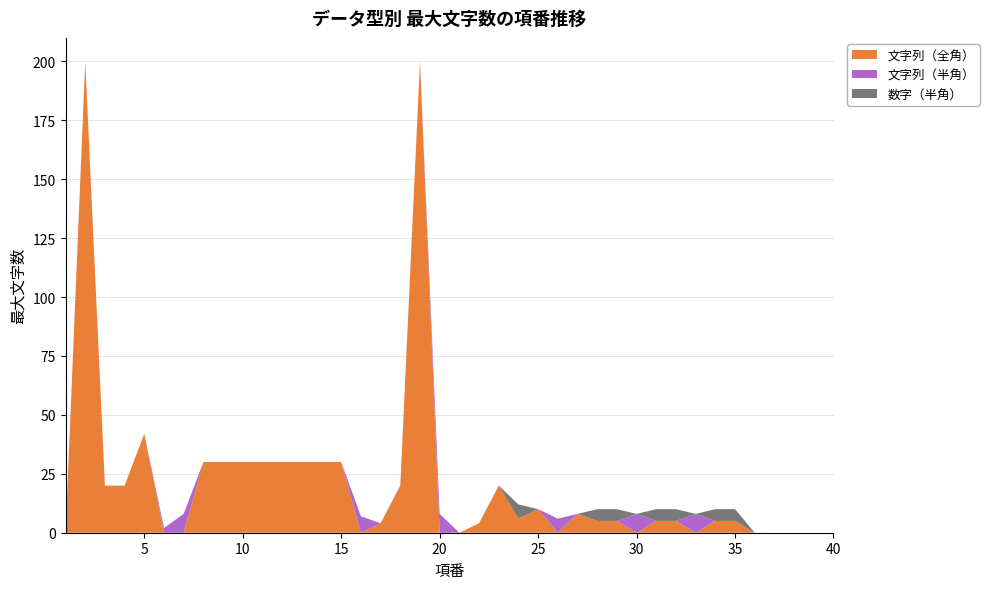

Reading left to right, extract all data points from this chart.

文字列（全角）: 1=0	2=200	3=20	4=20	5=42	6=0	7=0	8=30	9=30	10=30	11=30	12=30	13=30	14=30	15=30	16=0	17=4	18=20	19=200	20=0	21=0	22=4	23=20	24=6	25=10	26=0	27=8	28=5	29=5	30=0	31=5	32=5	33=0	34=5	35=5	36=0	37=0	38=0	39=0	40=0
文字列（半角）: 1=0	2=0	3=0	4=0	5=0	6=2	7=8	8=0	9=0	10=0	11=0	12=0	13=0	14=0	15=0	16=7	17=0	18=0	19=0	20=8	21=0	22=0	23=0	24=0	25=0	26=6	27=0	28=0	29=0	30=8	31=0	32=0	33=8	34=0	35=0	36=0	37=0	38=0	39=0	40=0
数字（半角）: 1=0	2=0	3=0	4=0	5=0	6=0	7=0	8=0	9=0	10=0	11=0	12=0	13=0	14=0	15=0	16=0	17=0	18=0	19=0	20=0	21=0	22=0	23=0	24=6	25=0	26=0	27=0	28=5	29=5	30=0	31=5	32=5	33=0	34=5	35=5	36=0	37=0	38=0	39=0	40=0